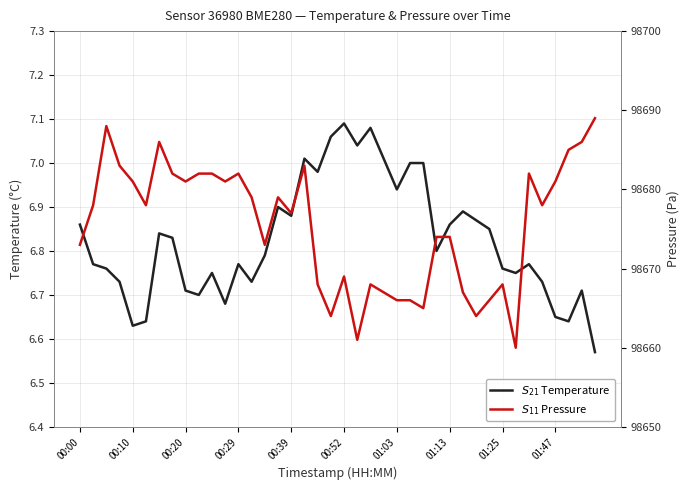

Does the chart display data point markers on the line(s)?

No